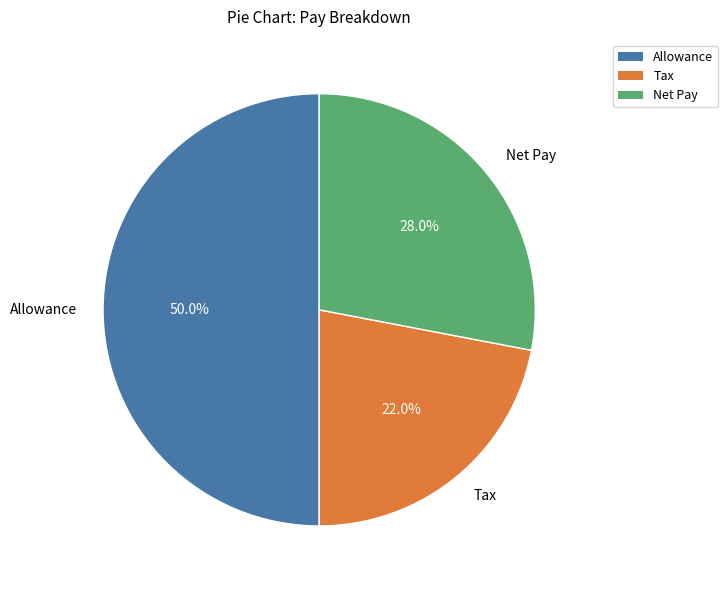

Which has a higher value, Net Pay or Allowance?

Allowance